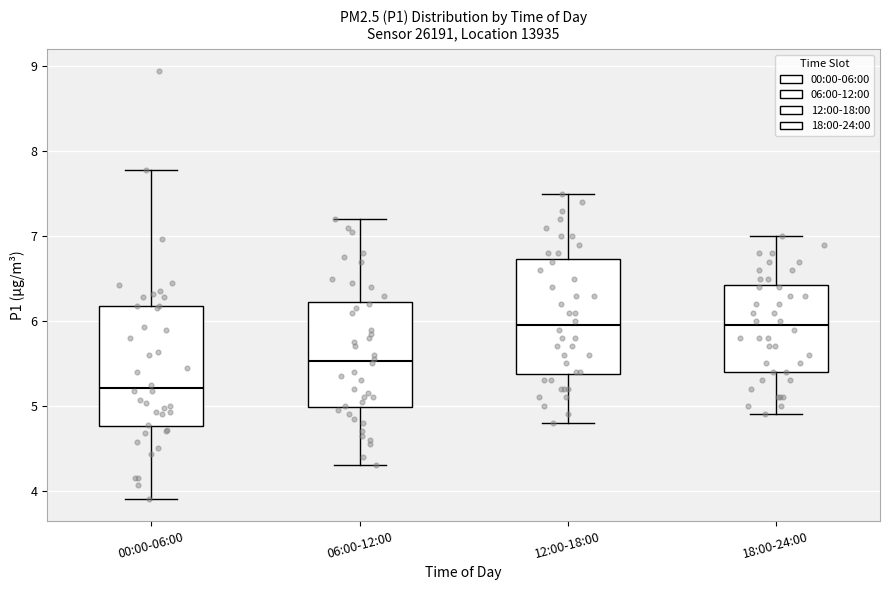

Reading left to right, transcribe this box plot: for each box, give where its median line is, the range the box spans, and where its two whiskers end, as read against the y-axis. The values are not printed on the chart, so give them approximately, as read against the axis.

00:00-06:00: median 5.2, box 4.8 to 6.2, whiskers 3.9 to 7.8
06:00-12:00: median 5.5, box 5.0 to 6.2, whiskers 4.3 to 7.2
12:00-18:00: median 6.0, box 5.4 to 6.7, whiskers 4.8 to 7.5
18:00-24:00: median 6.0, box 5.4 to 6.4, whiskers 4.9 to 7.0